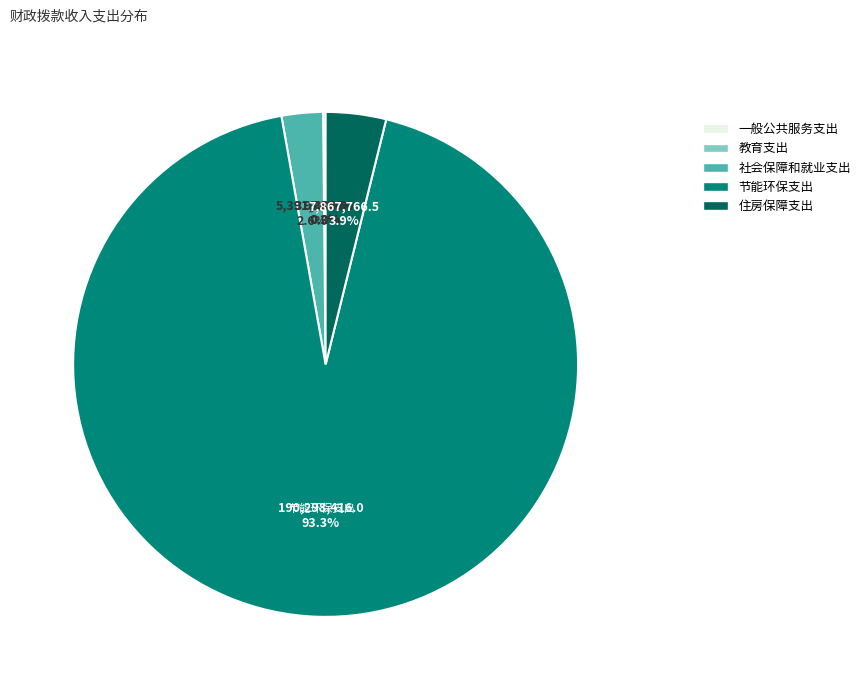

Does 节能环保支出 represent more than half of the total?

Yes